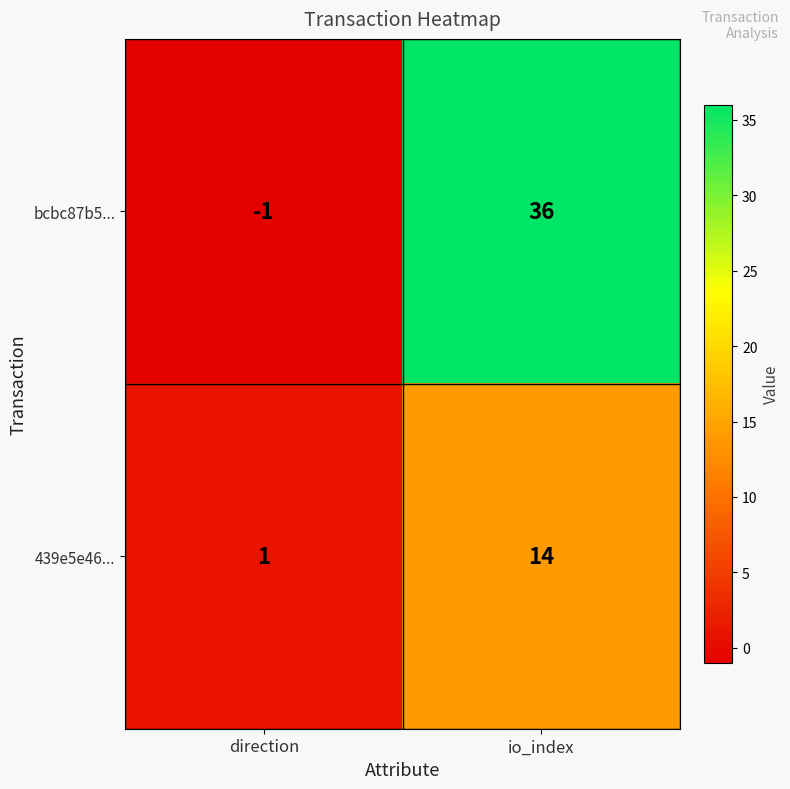

Rank the series by their average value, from highest to lowest.

bcbc87b5..., 439e5e46...